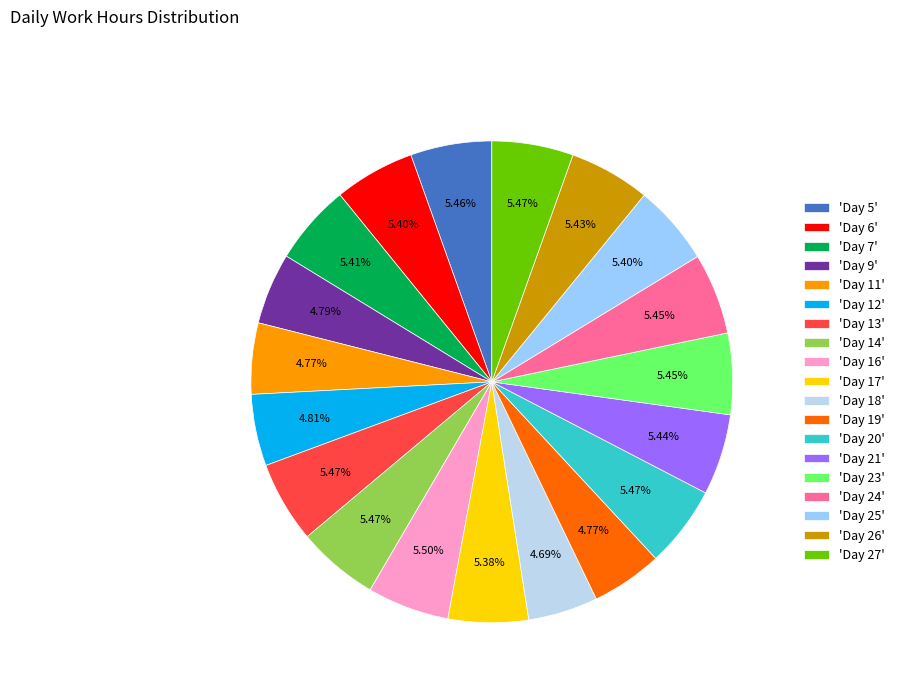

Is there a majority slice in this chart?

No